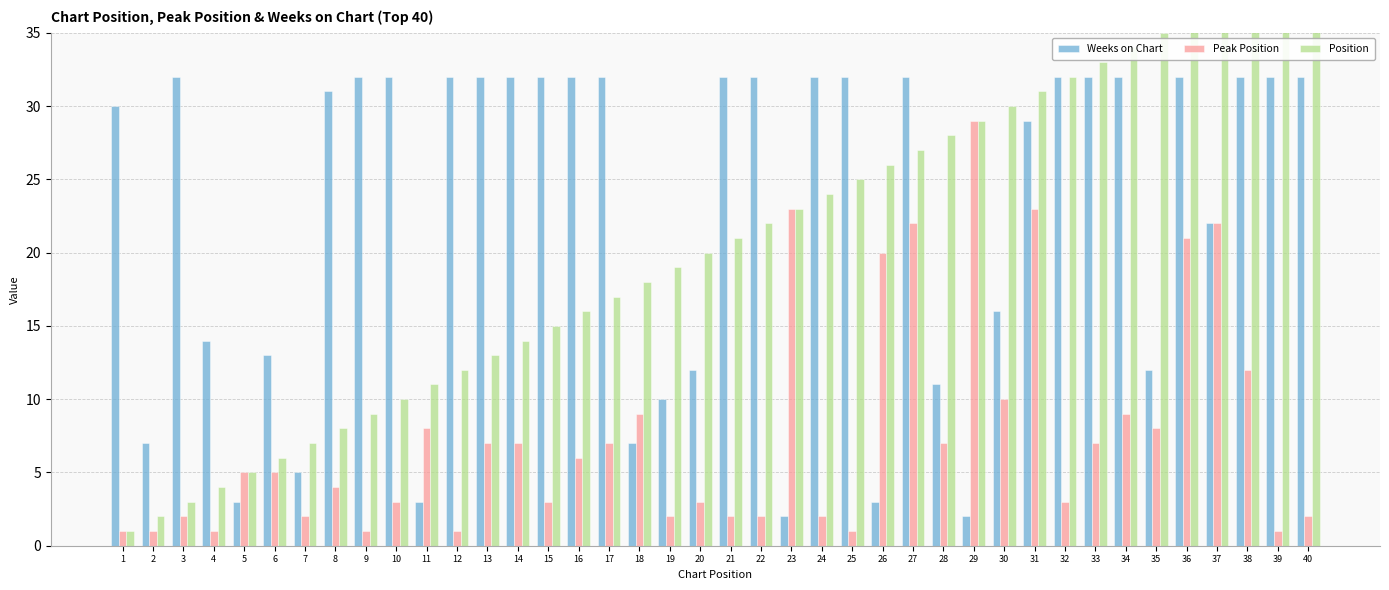

What is the maximum value shown in the chart?

40